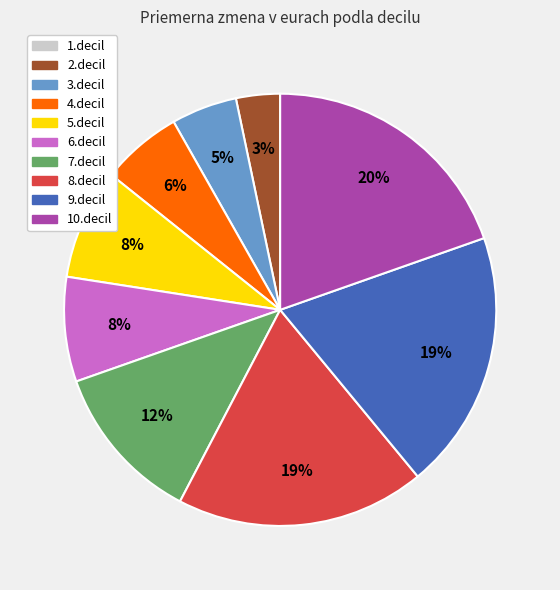

Is it true that 5.decil is 8% of the pie?

True